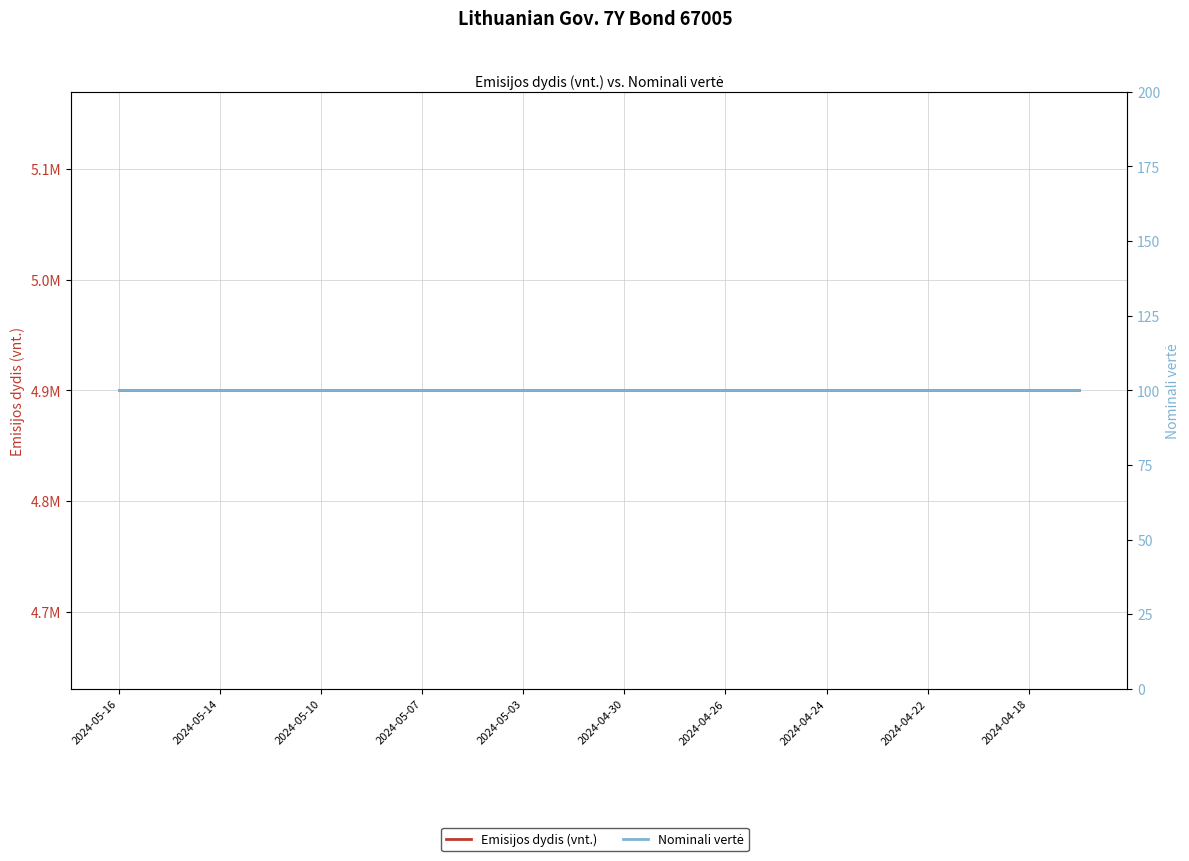

True or false: Nominali vertė has a value of 56 at 13.

False